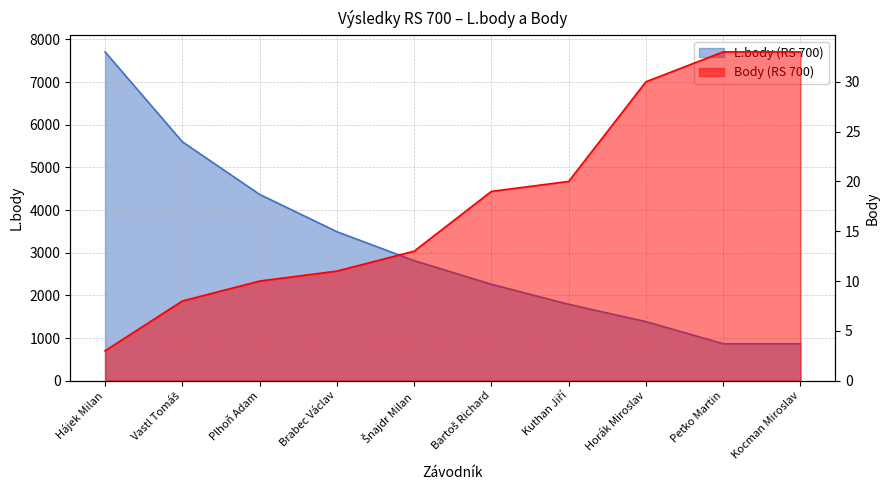

True or false: L.body (RS 700) has a value of 867 at Kocman Miroslav.

True